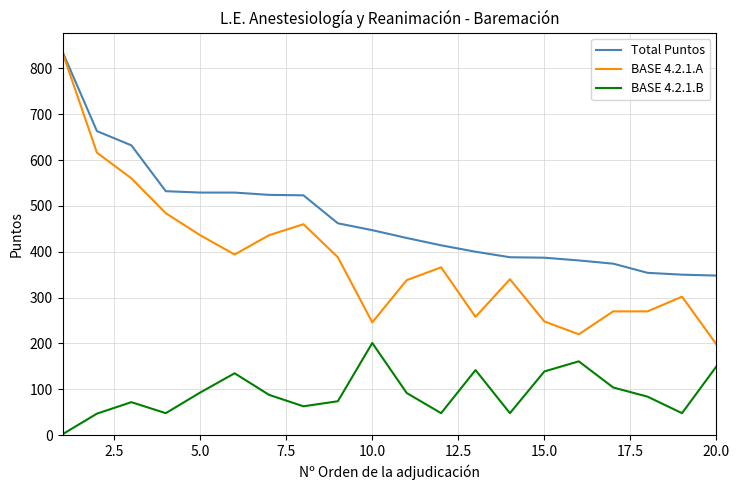

Which series has the largest total across all categories?

Total Puntos